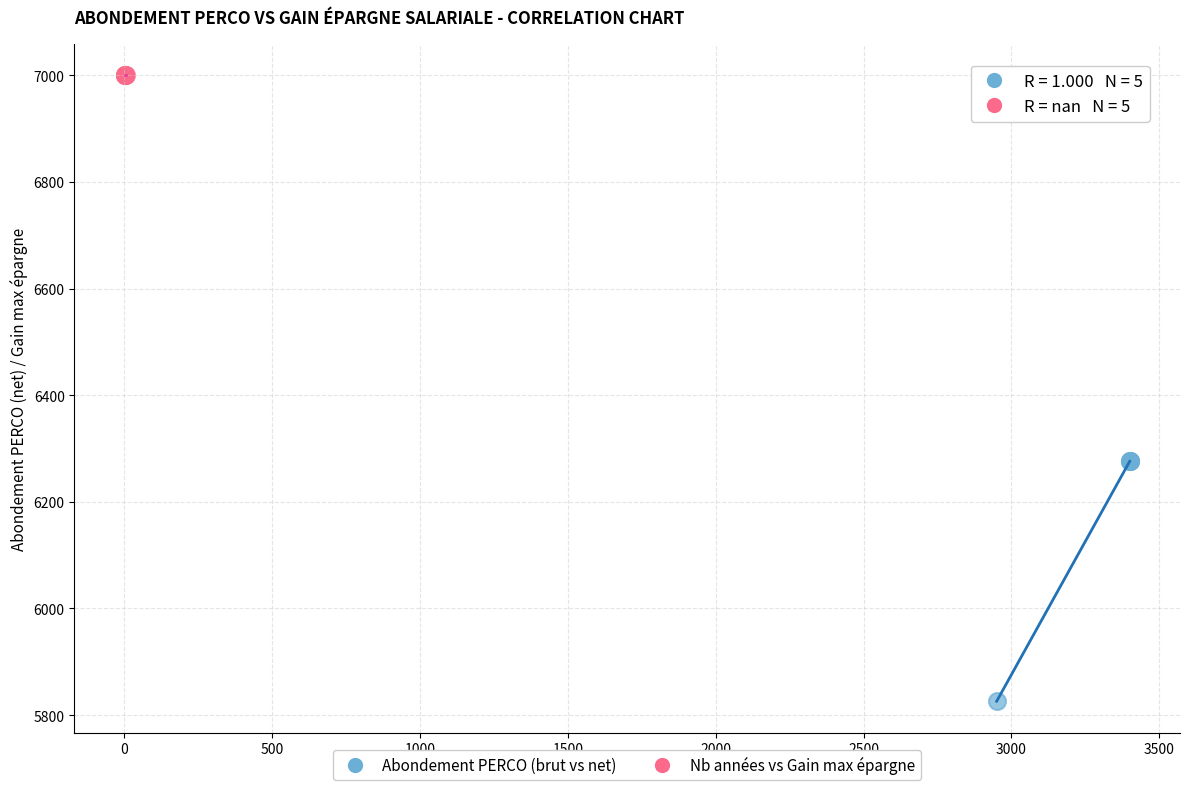

Which series contains the highest Y value?

Nb années vs Gain max épargne